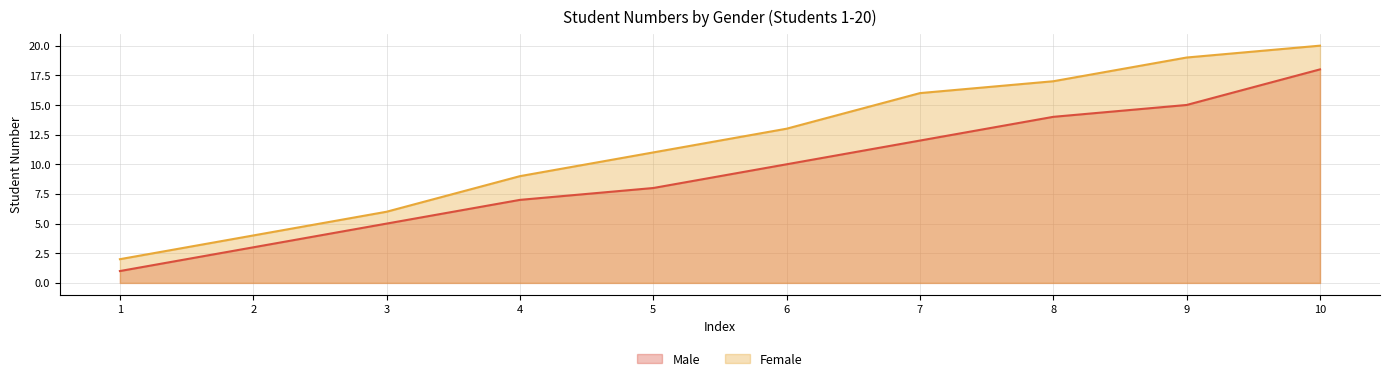

List the series in order of their overall mean, lowest first.

Male, Female